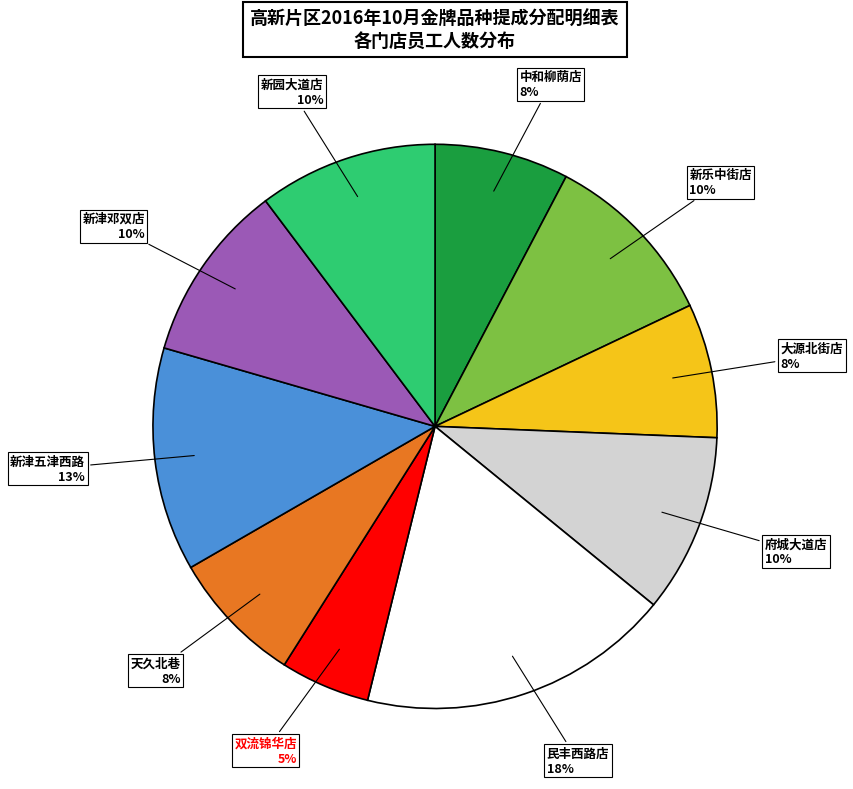

Is there a majority slice in this chart?

No